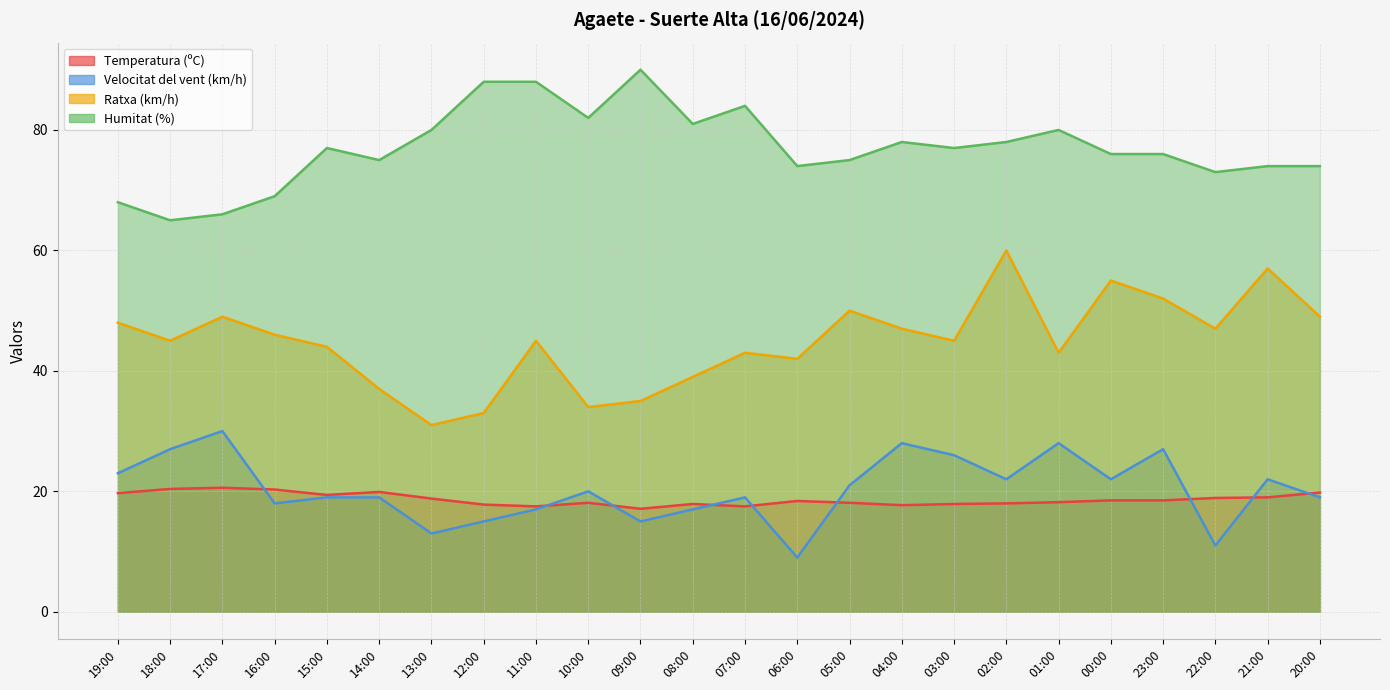

At which label does Ratxa (km/h) reach its minimum?

13:00